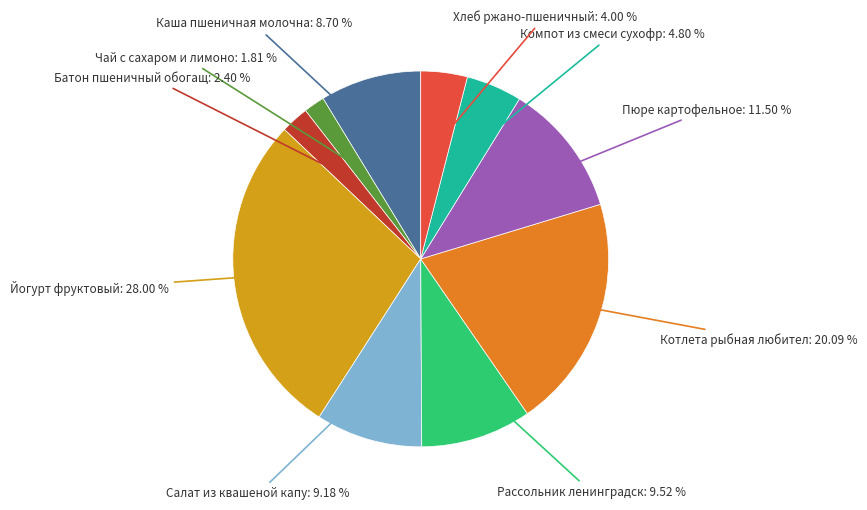

Does any single category account for the majority?

No